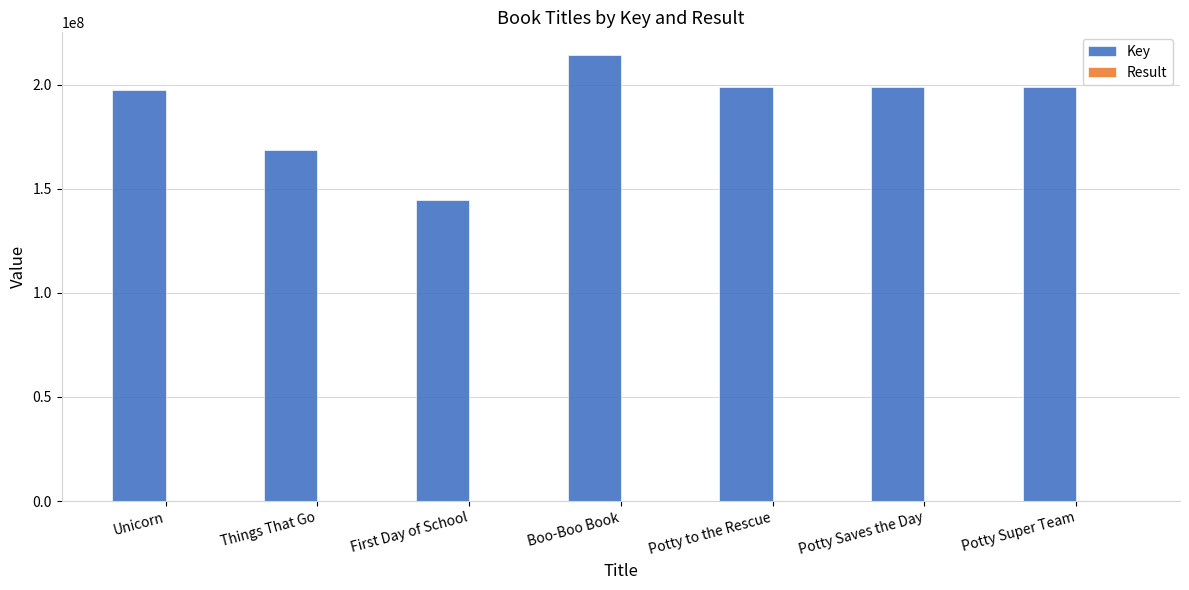

Which series changed the most between Things That Go and Potty to the Rescue?

Key